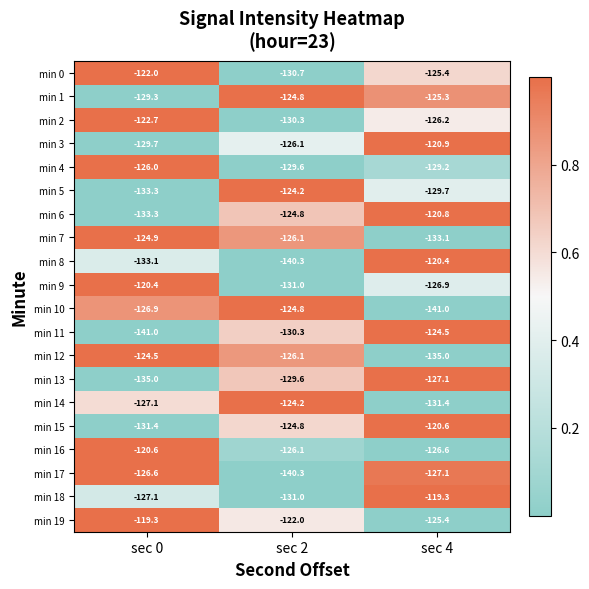

Is it true that min 13 equals -207.2 at sec 0?

False